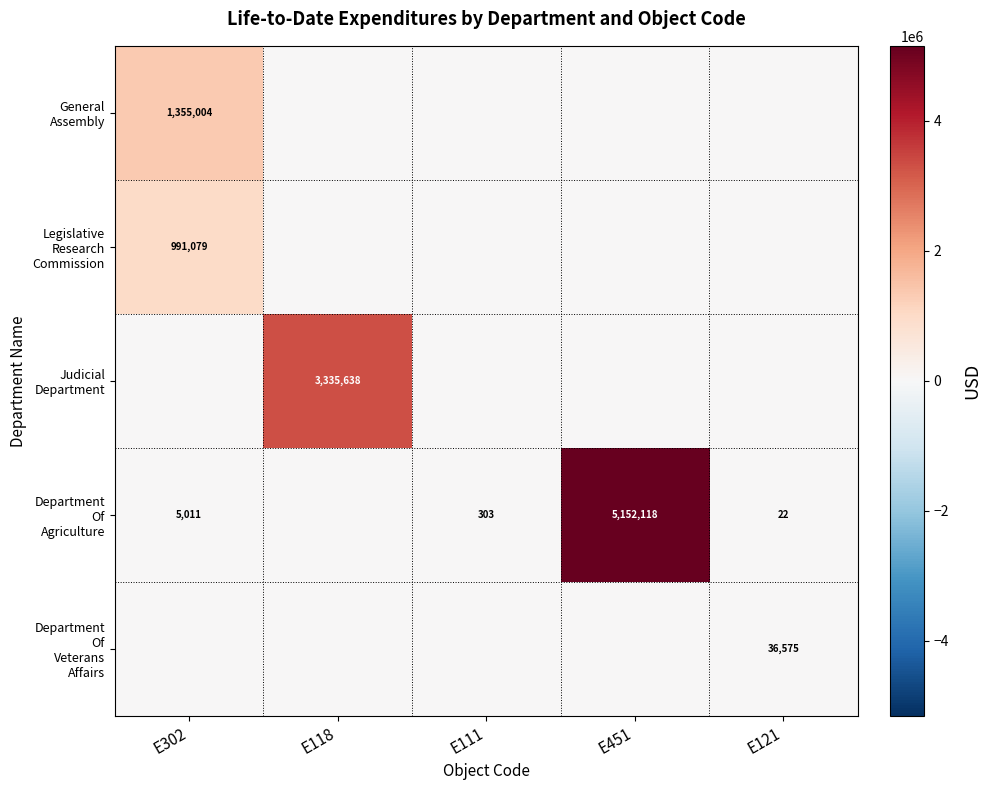

The Legislative Research Commission series shows 1406659.9 at E302. True or false?

False